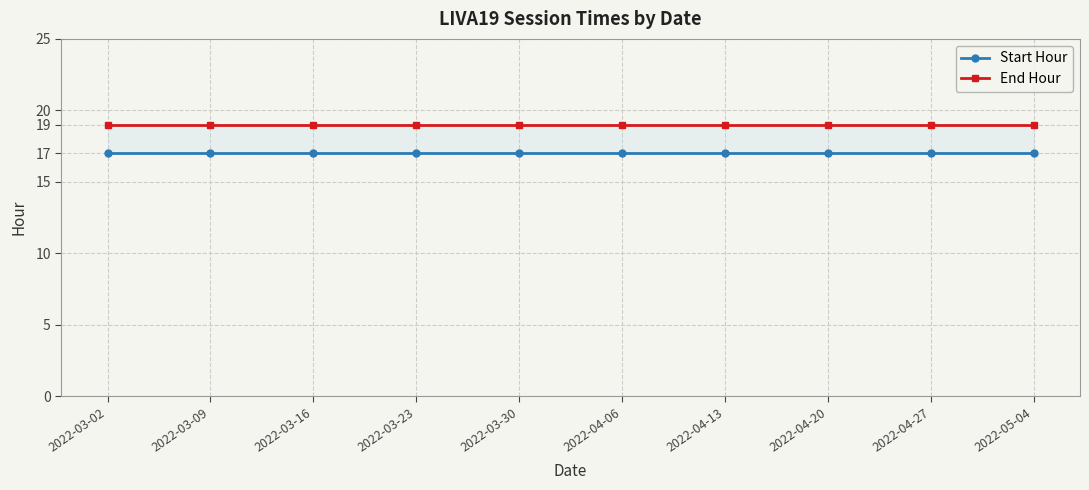

True or false: Start Hour has a value of 17 at 2022-04-20.

True